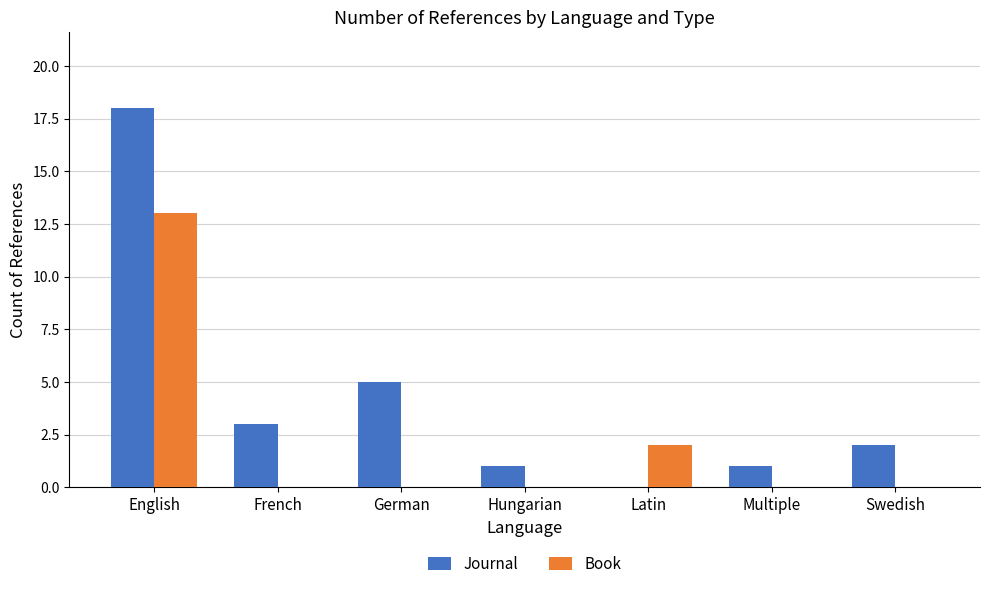

Is the value of Journal at French greater than the value of Book at Multiple?

Yes